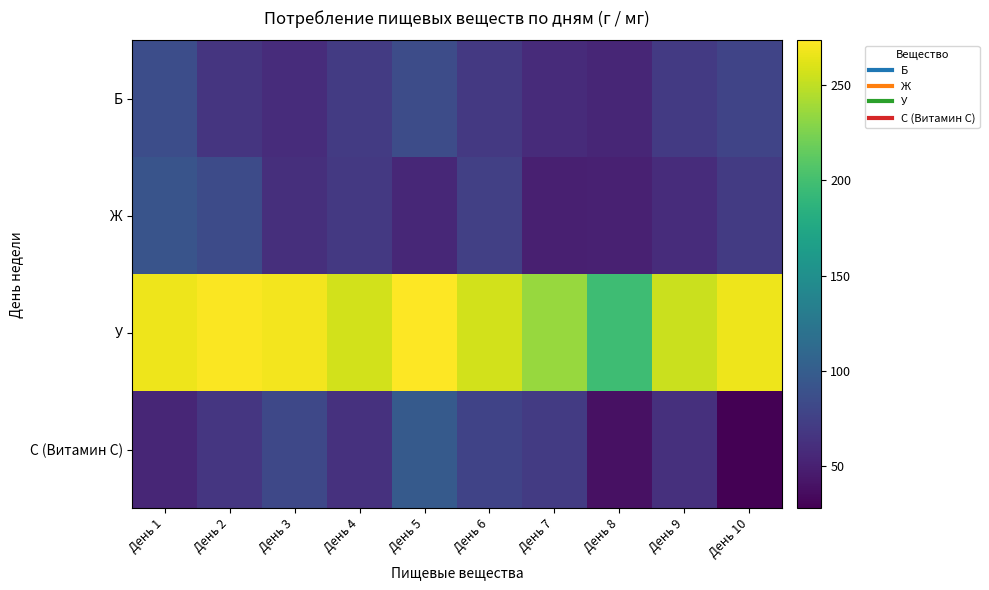

Count the number of data series in this chart.

4